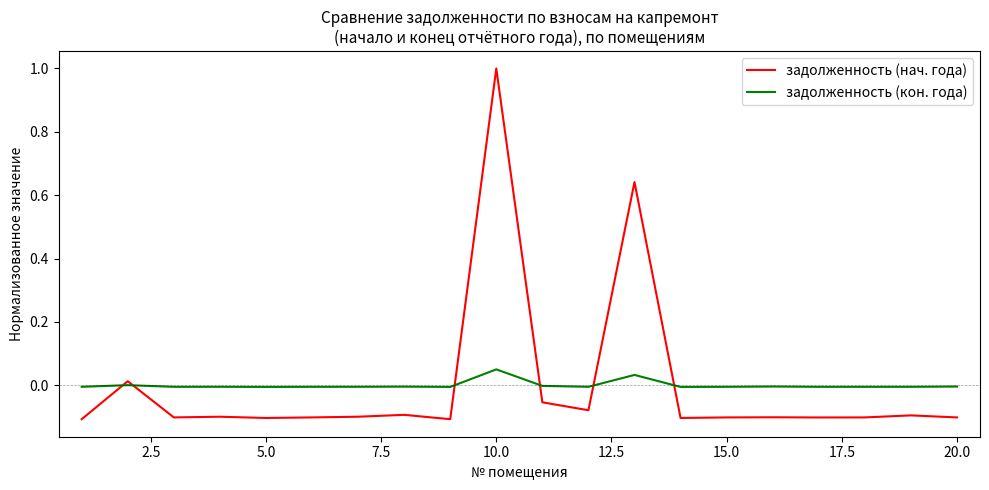

What is the greatest value displayed?

1.0